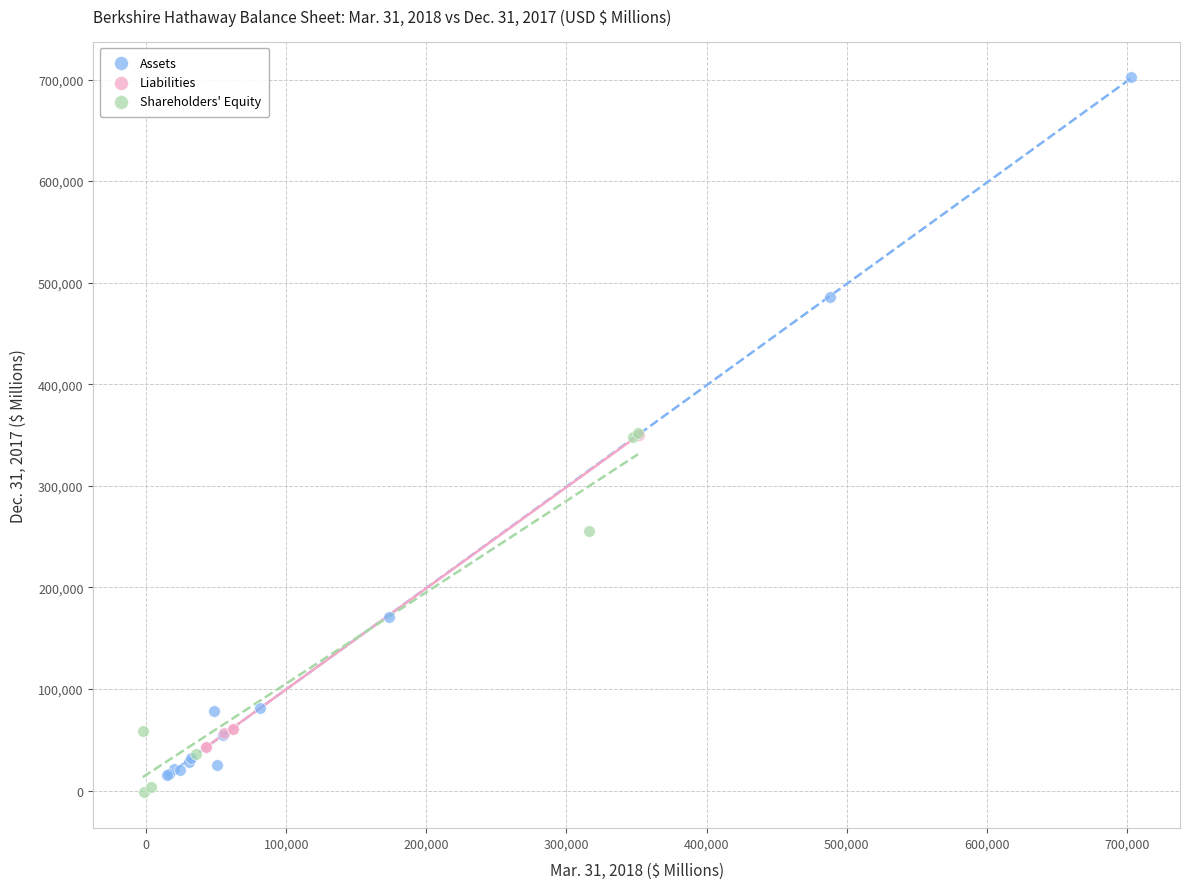

Which series contains the highest Y value?

Assets